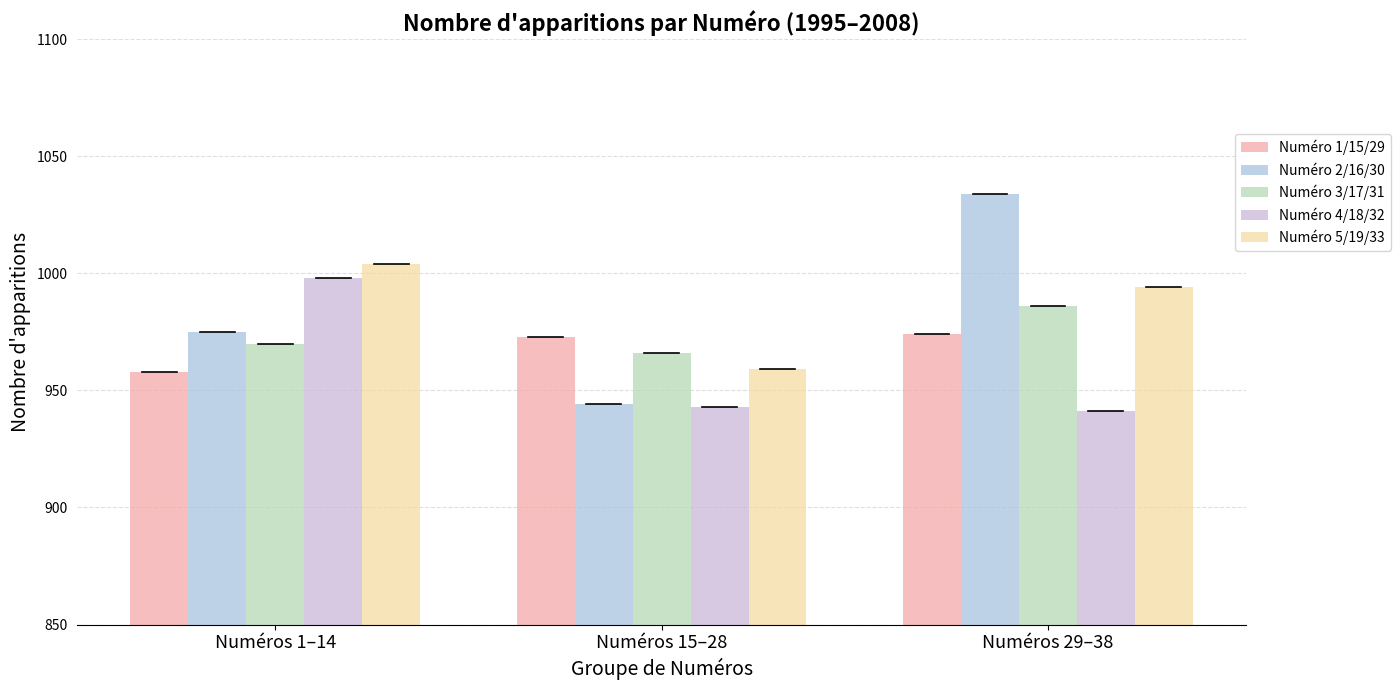

What position from the left is Numéros 29–38?

3